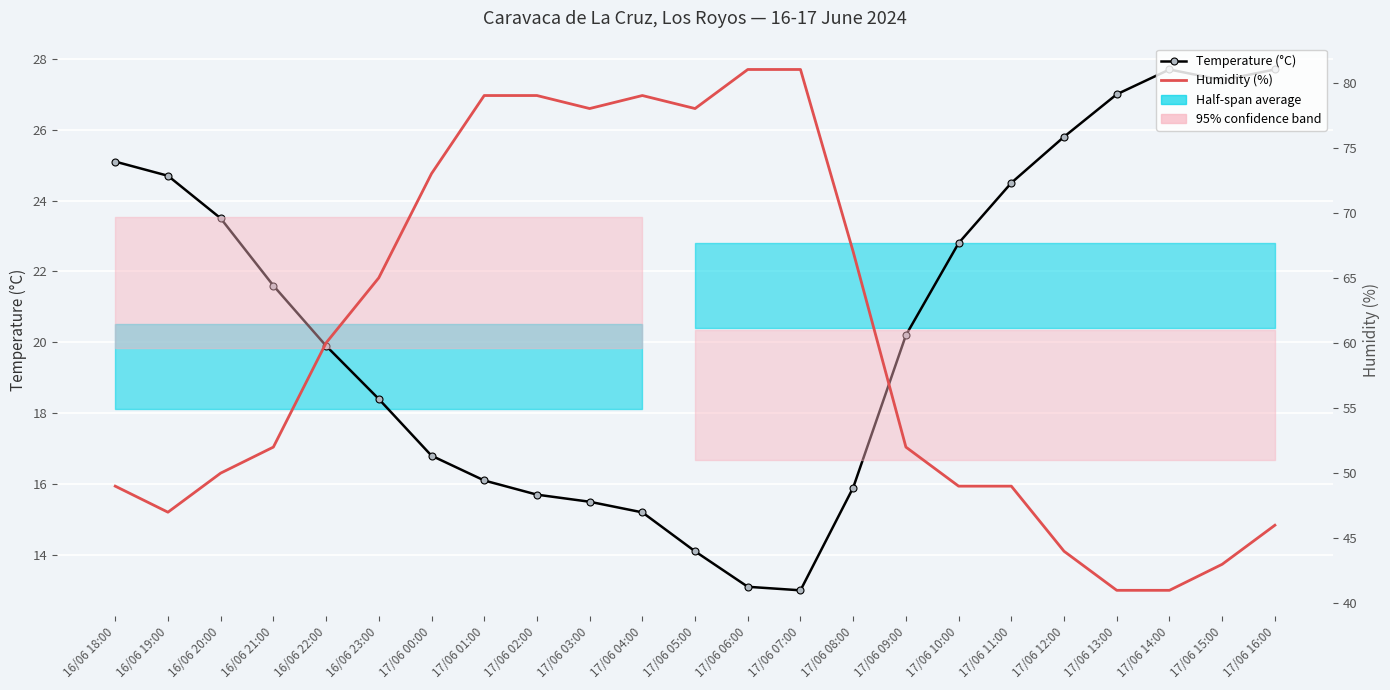

What is the label of the 14th point from the left?

17/06 07:00